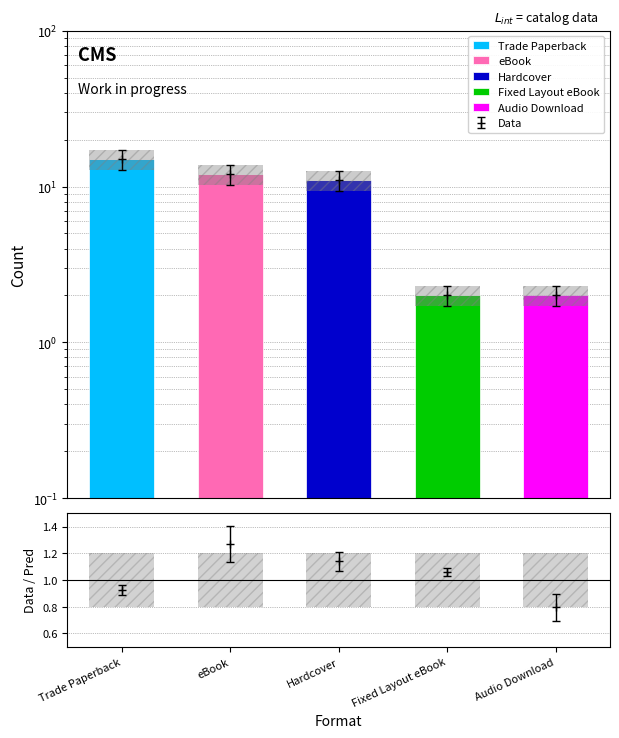

At which category is the sum across all series the highest?

Trade Paperback